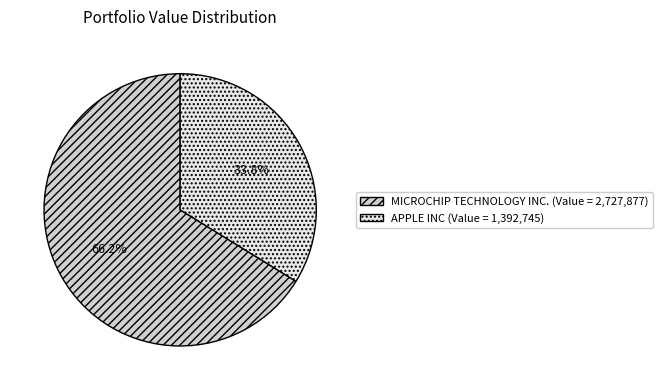

What percentage is the APPLE INC slice, to the nearest percent?

34%